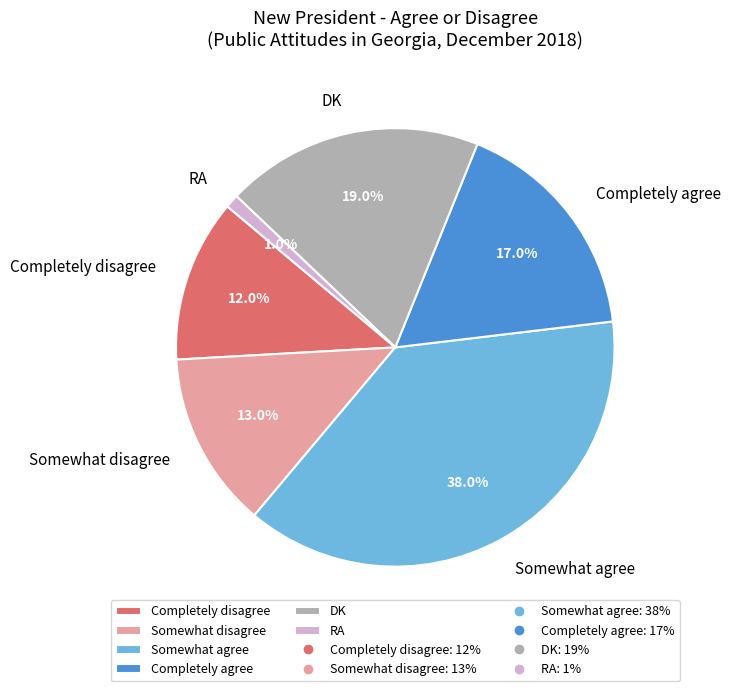

Count the number of slices in the pie.

6